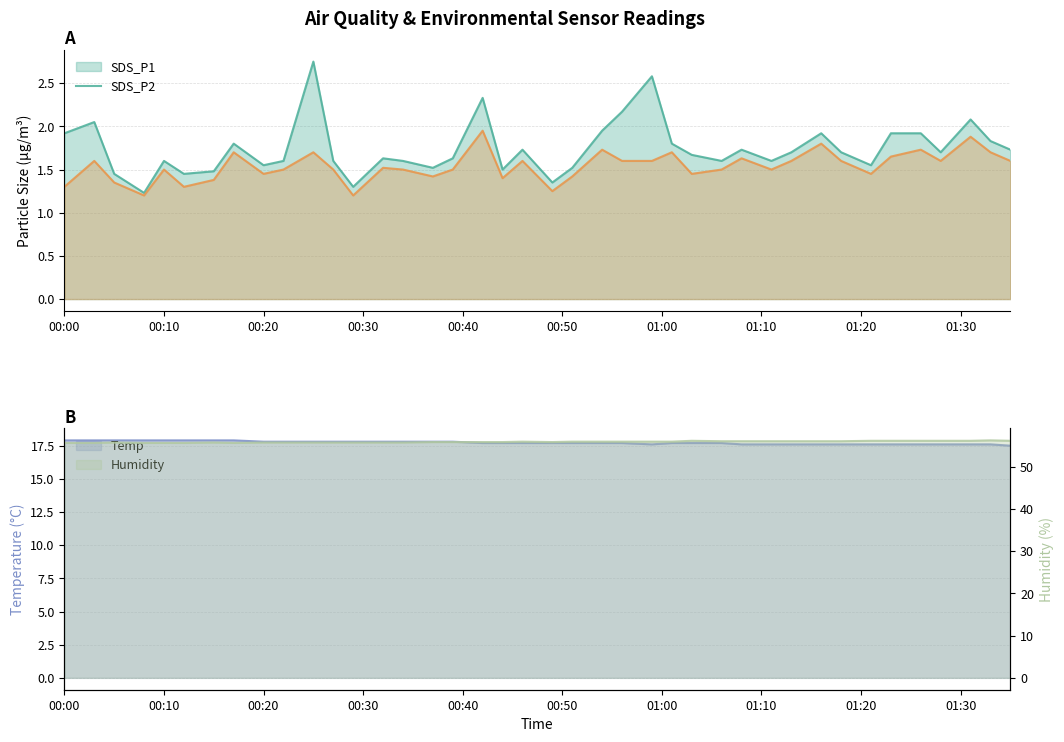

Does the chart display data point markers on the line(s)?

No